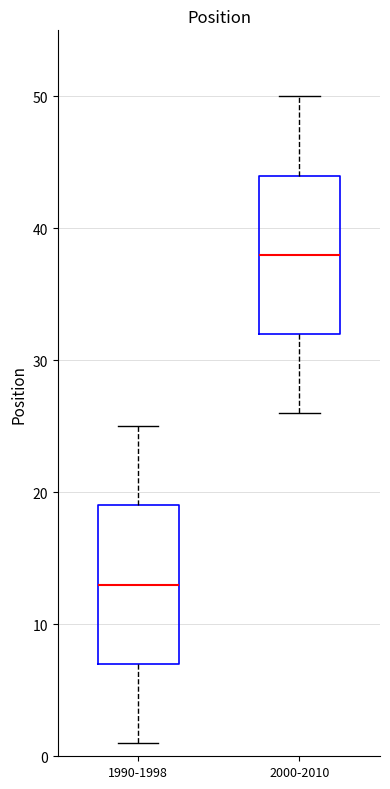

Where does the median line of the box for 1990-1998 sit on the y-axis? The values are not printed on the chart, so give them approximately, as read against the axis.

13